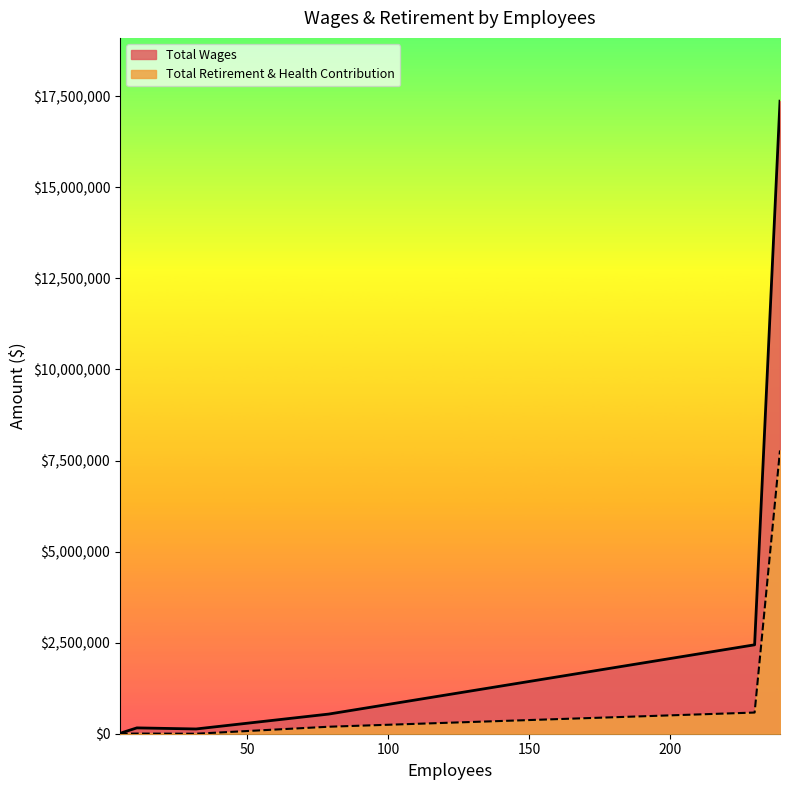

True or false: Total Wages and Total Retirement & Health Contribution cross at least once.

False